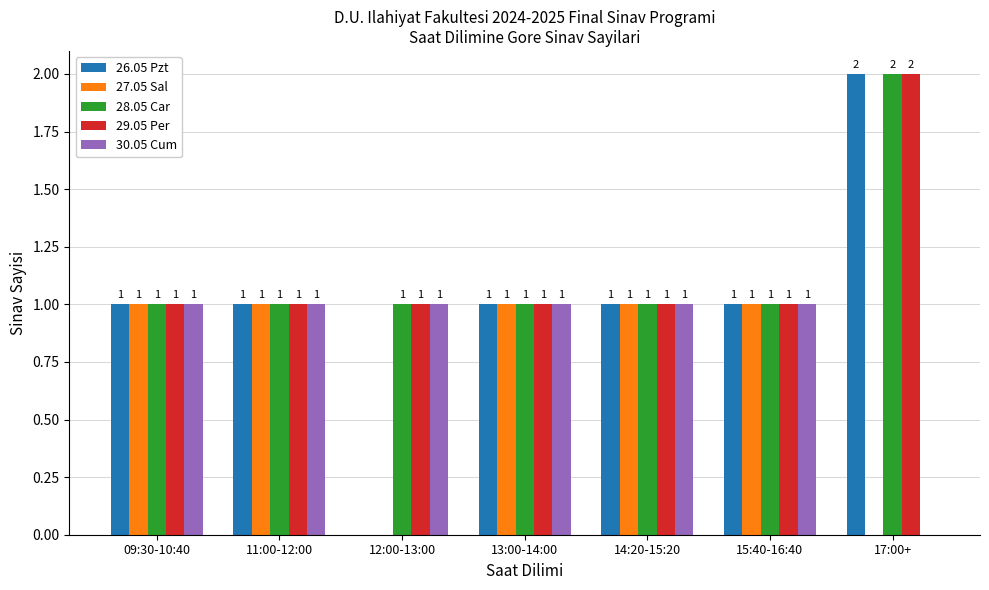

What is the total value across all series at 12:00-13:00?

3